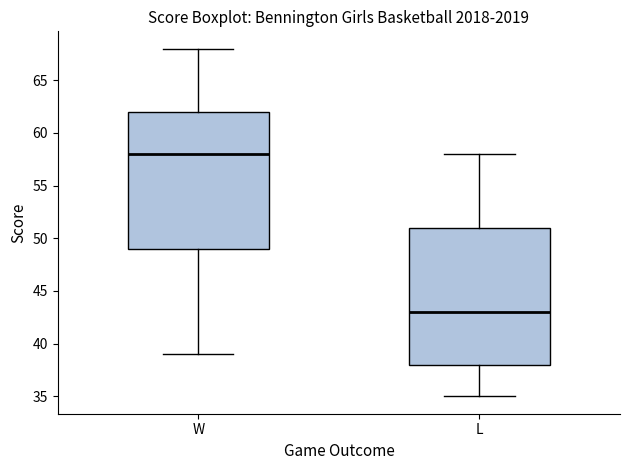

Reading left to right, transcribe this box plot: for each box, give where its median line is, the range the box spans, and where its two whiskers end, as read against the y-axis. The values are not printed on the chart, so give them approximately, as read against the axis.

W: median 58, box 49 to 62, whiskers 39 to 68
L: median 43, box 38 to 51, whiskers 35 to 58